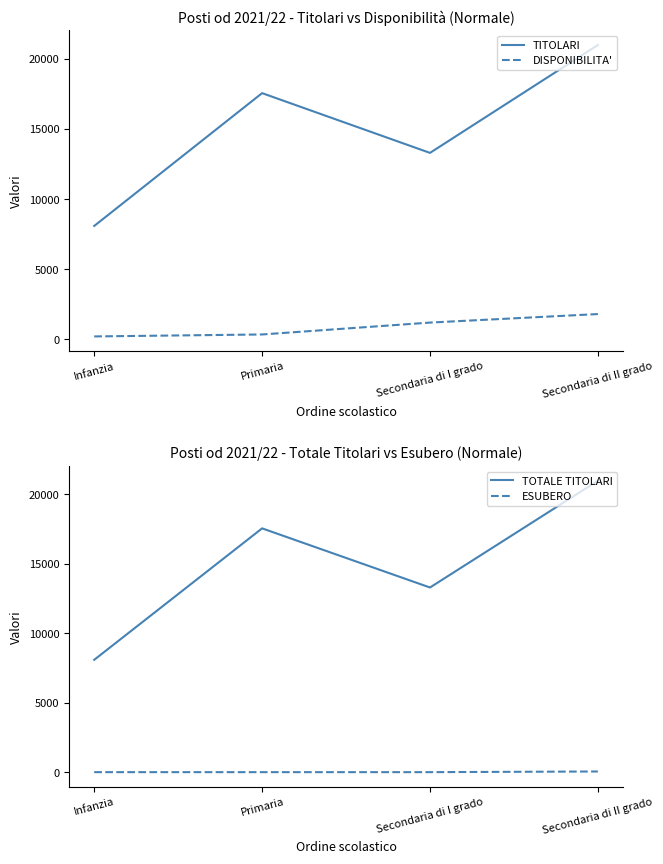

Is it true that ESUBERO equals 26 at Infanzia?

False